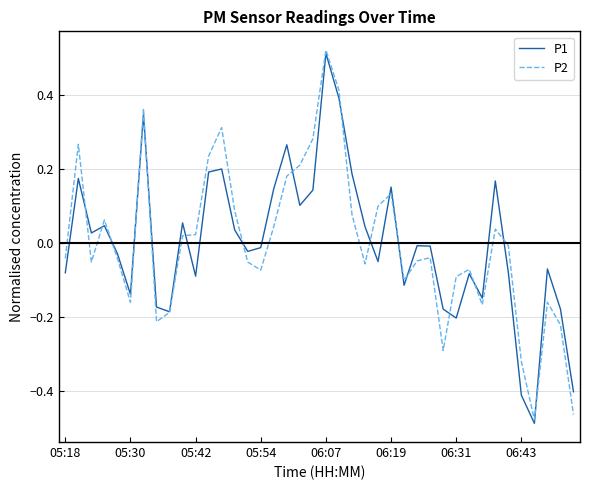

How many lines are shown in the chart?

2